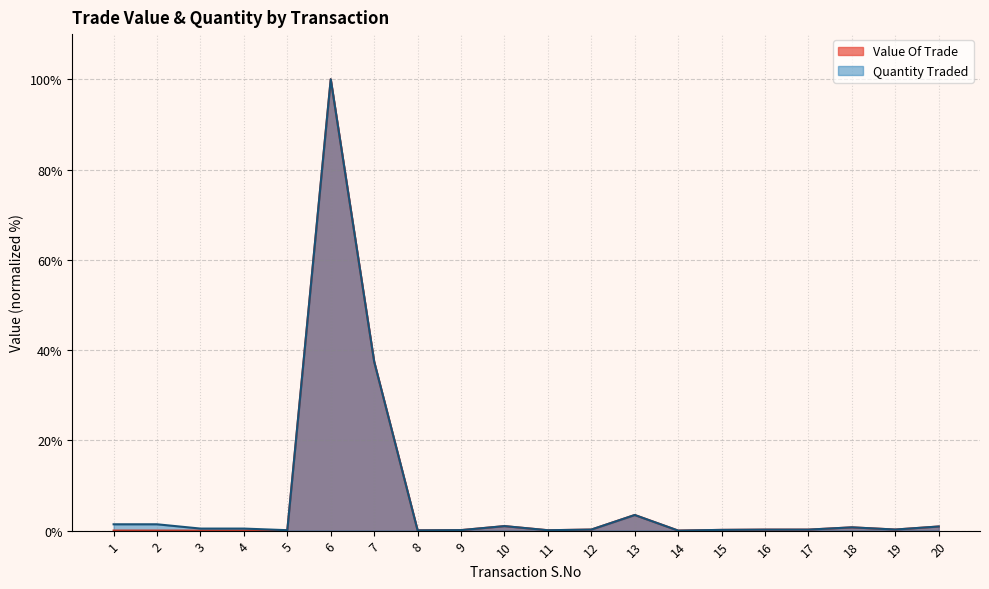

Which series ends up on top after the final intersection of Value Of Trade and Quantity Traded?

Value Of Trade